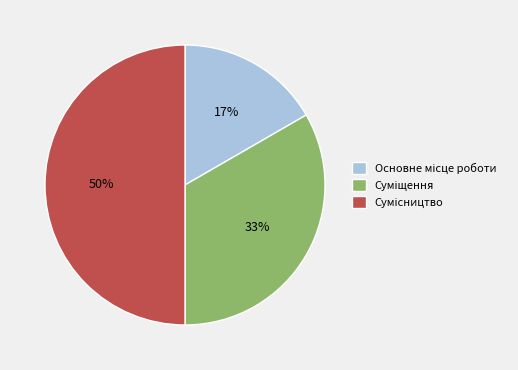

To the nearest percent, what is the average slice percentage?

33%